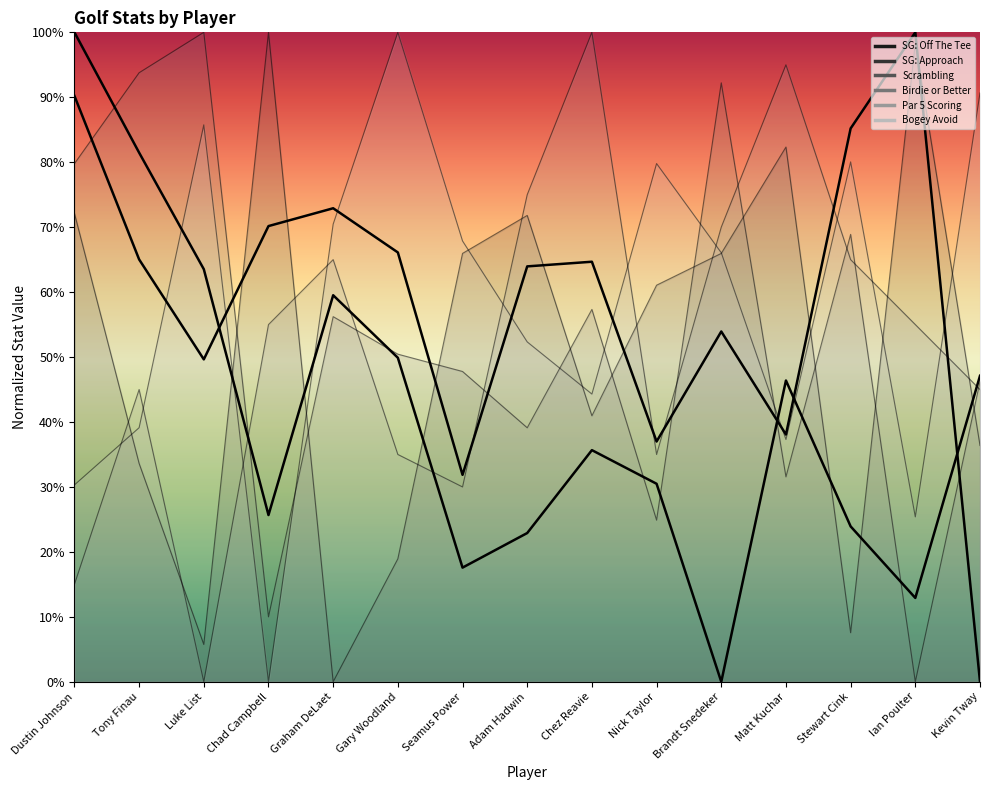

Which category has the lowest value across all series?

Brandt Snedeker